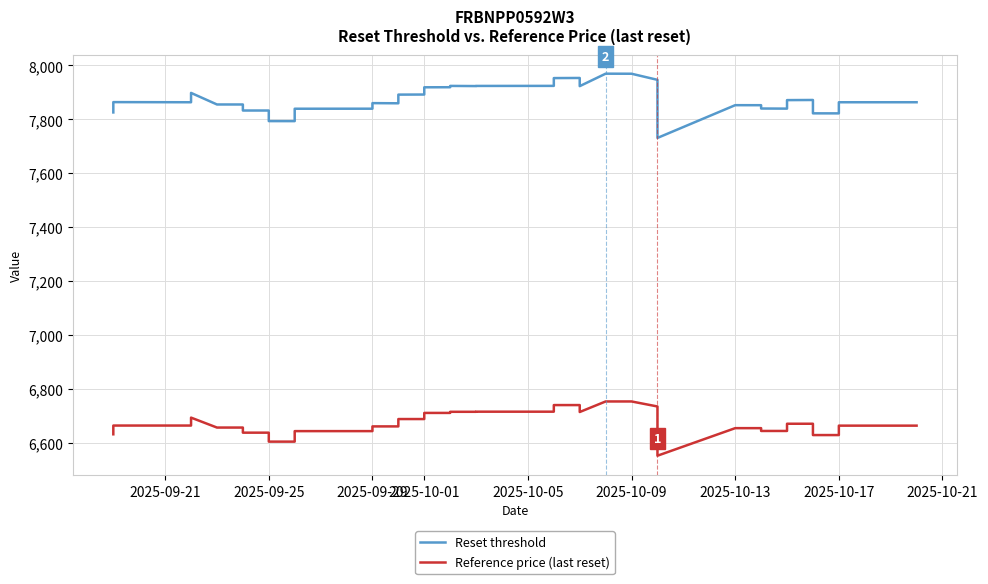

Which series has the widest spread of values?

Reset threshold